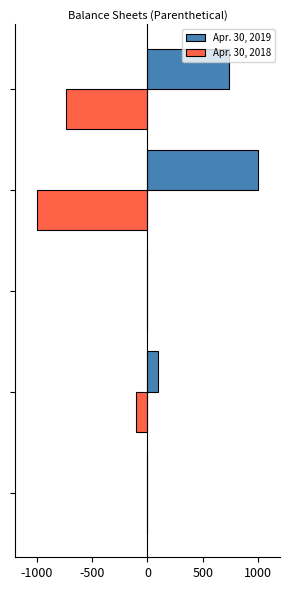

What is the maximum value shown in the chart?

1000.0